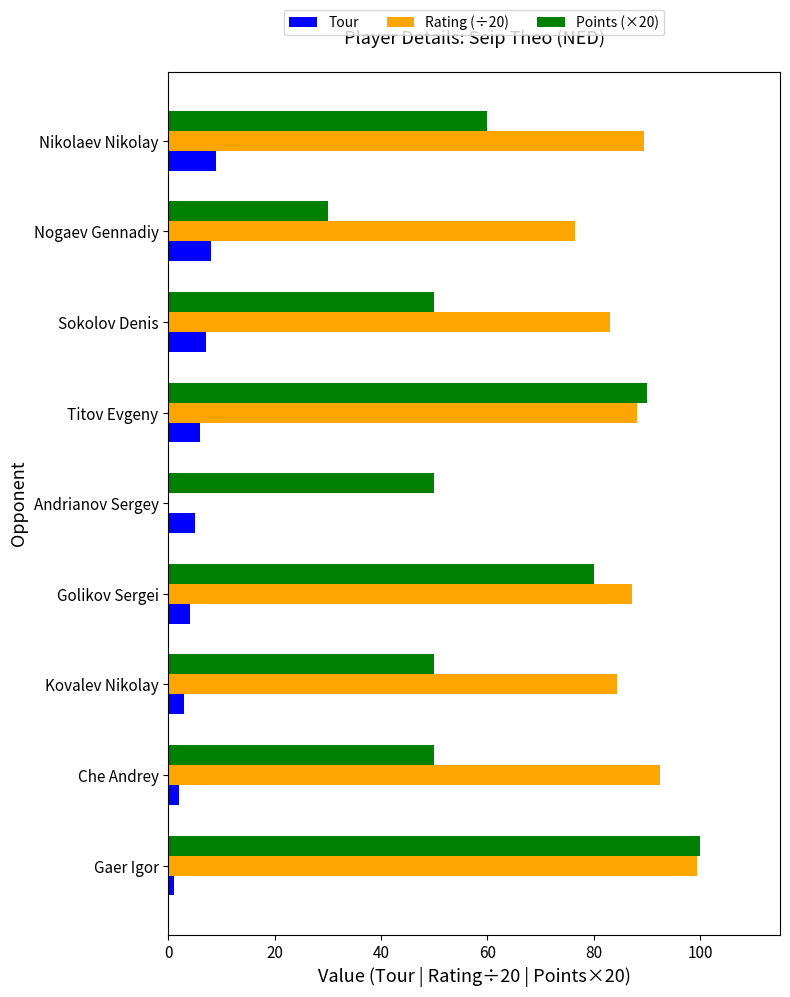

What is the sum of all Rating (÷20) values?

700.4